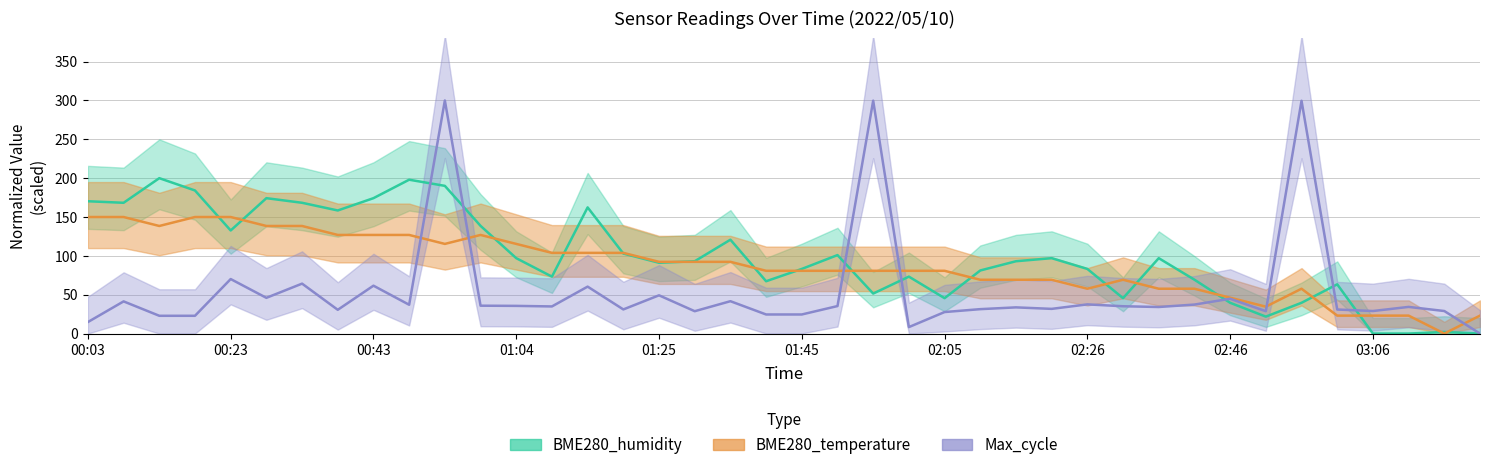

Is the value of BME280_temperature at 34 greater than the value of Max_cycle at Min_cycle?

Yes